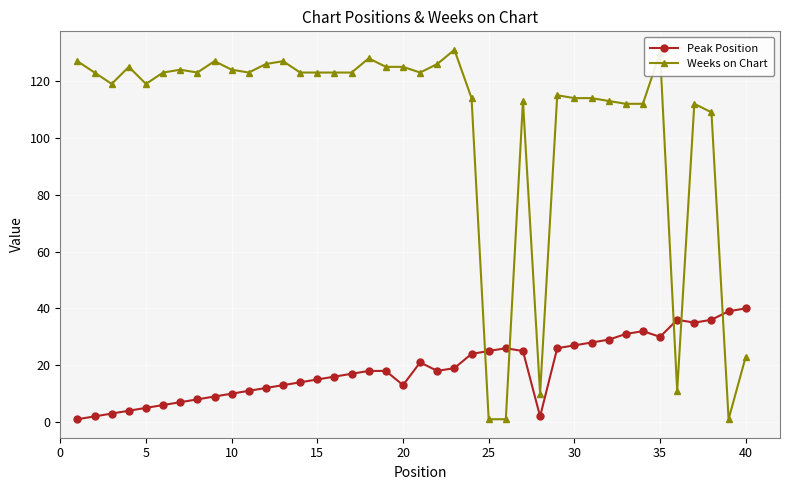

Which series has the largest total across all categories?

Weeks on Chart